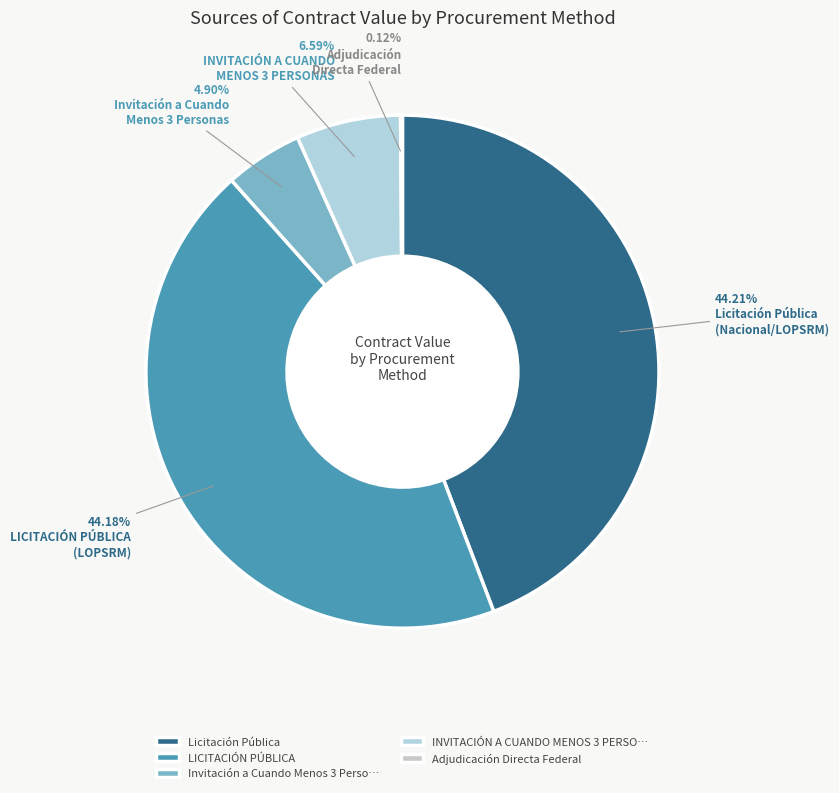

Which category has the biggest portion of the pie?

Licitación Pública